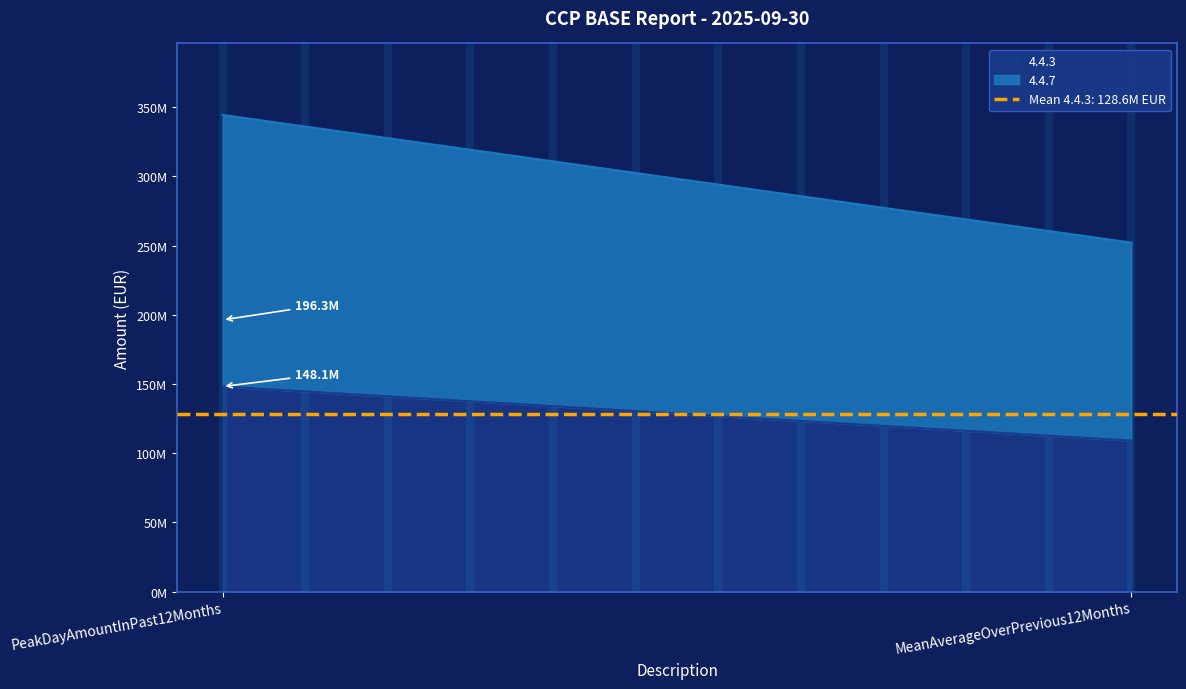

What is the label of the 1st point from the right?

MeanAverageOverPrevious12Months